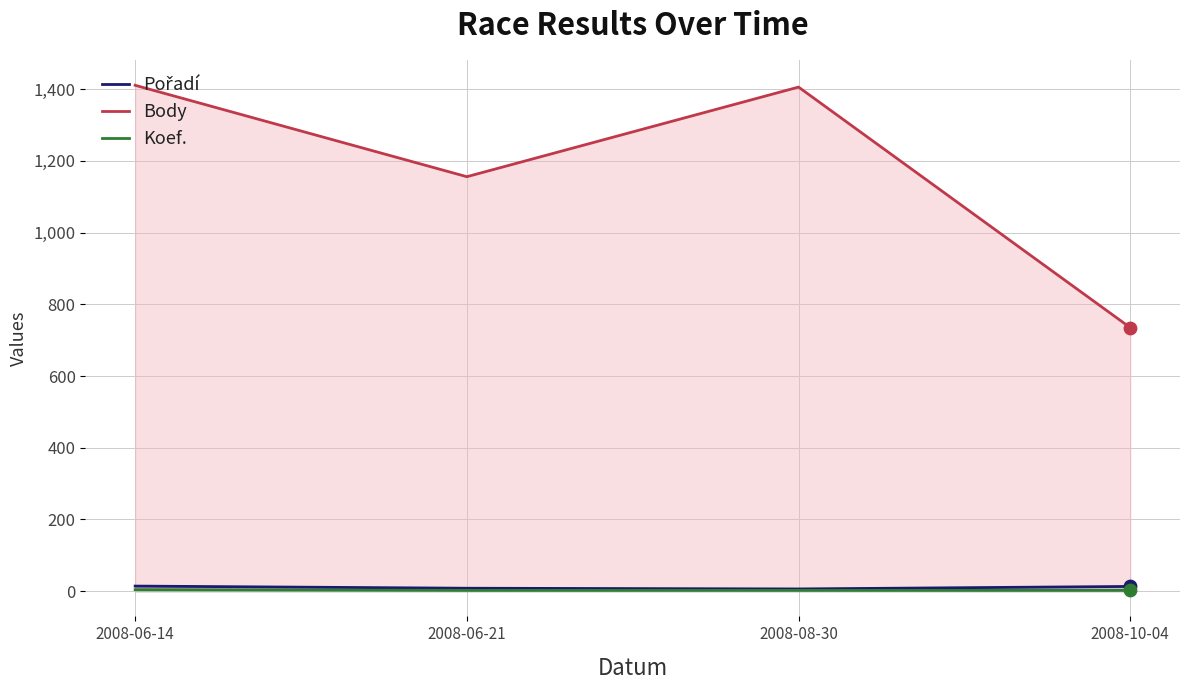

At which category is the sum across all series the highest?

2008-06-14